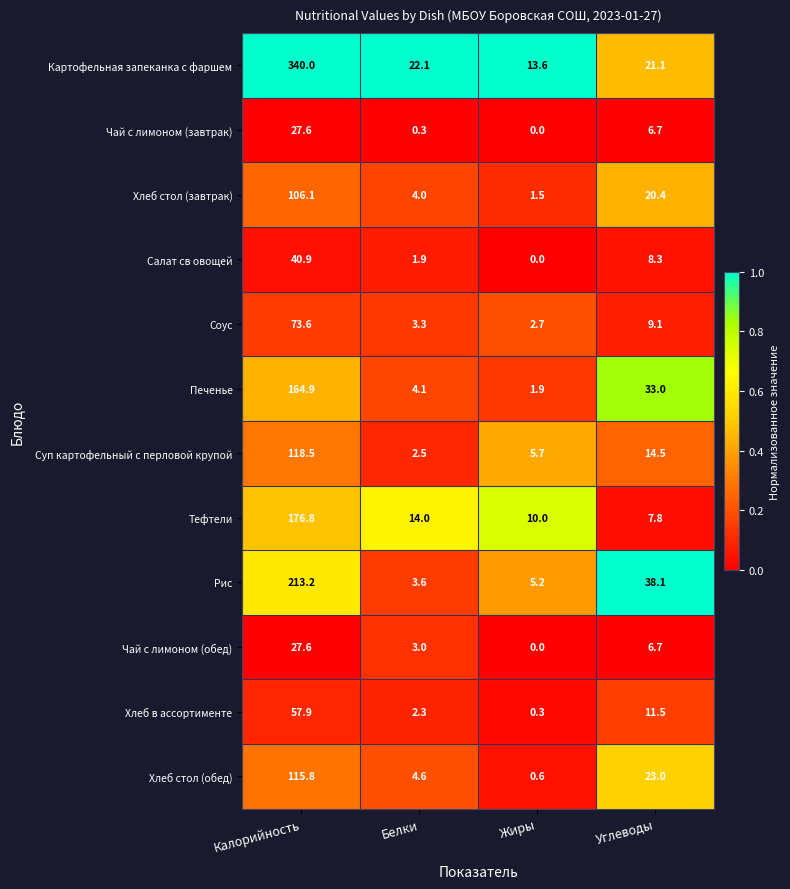

What is the maximum value shown in the chart?

340.0